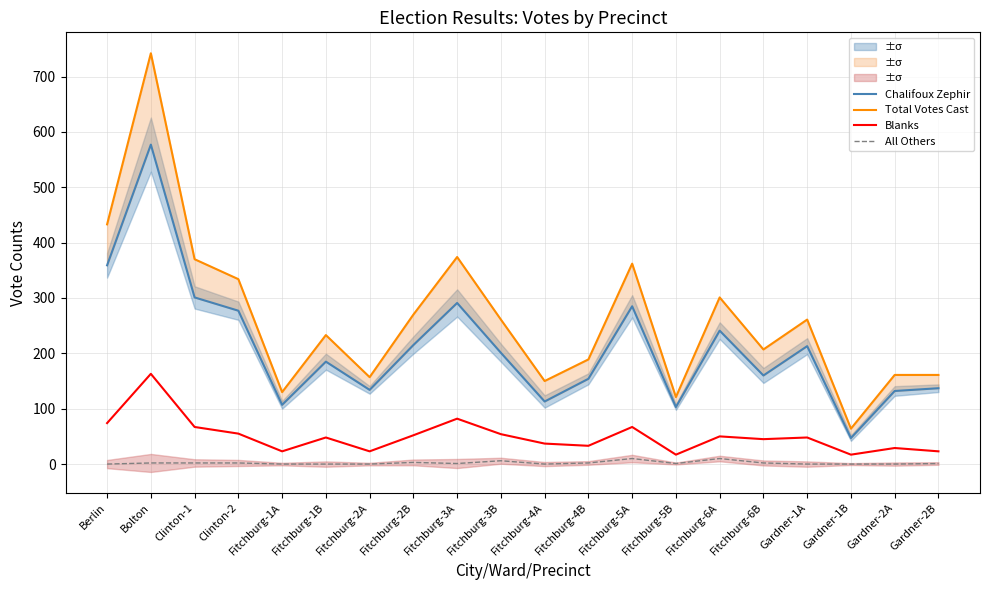

At which label does Blanks first exceed 48?

Berlin